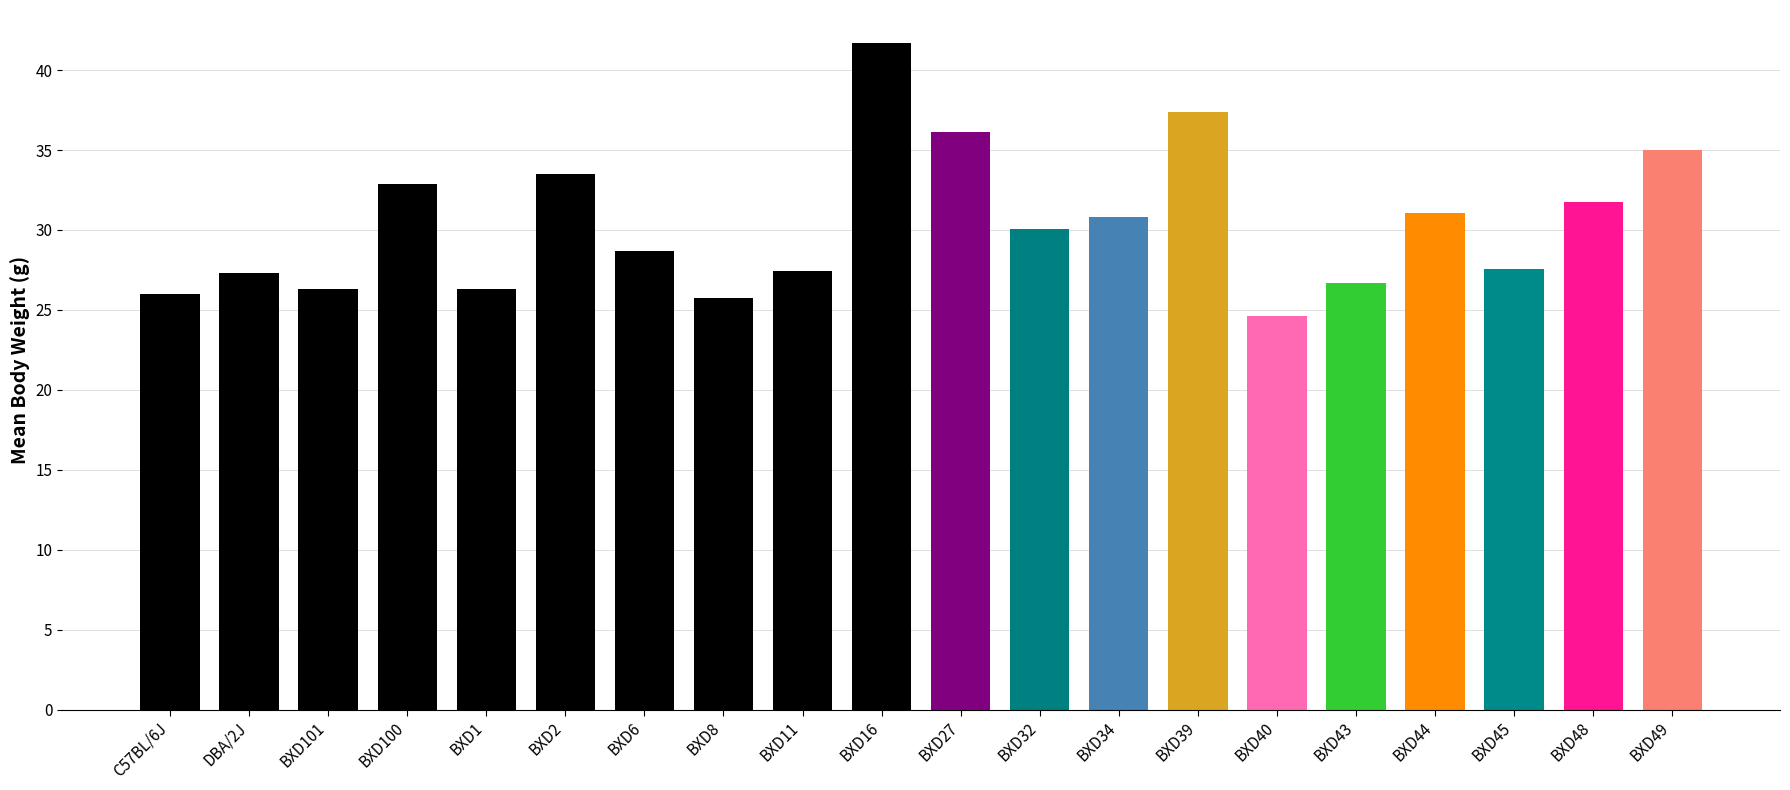

True or false: the data shows 40.1 at DBA/2J.

False